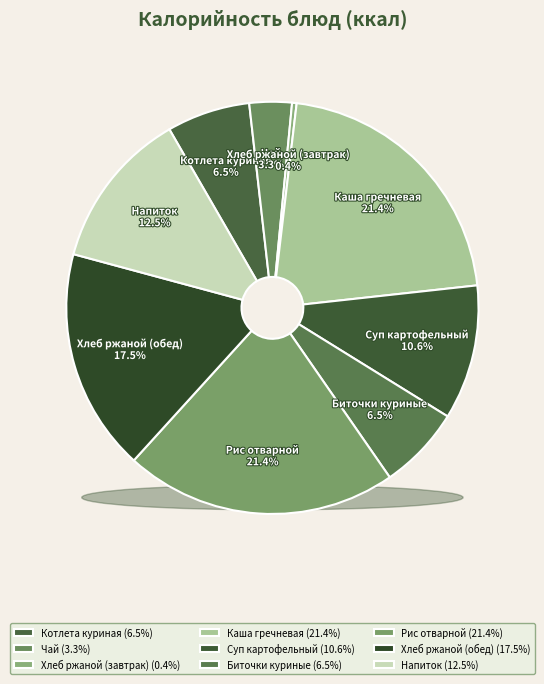

Rank the categories by value from lowest to highest.

Хлеб ржаной (завтрак), Чай, Котлета куриная, Биточки куриные, Суп картофельный, Напиток, Хлеб ржаной (обед), Каша гречневая, Рис отварной